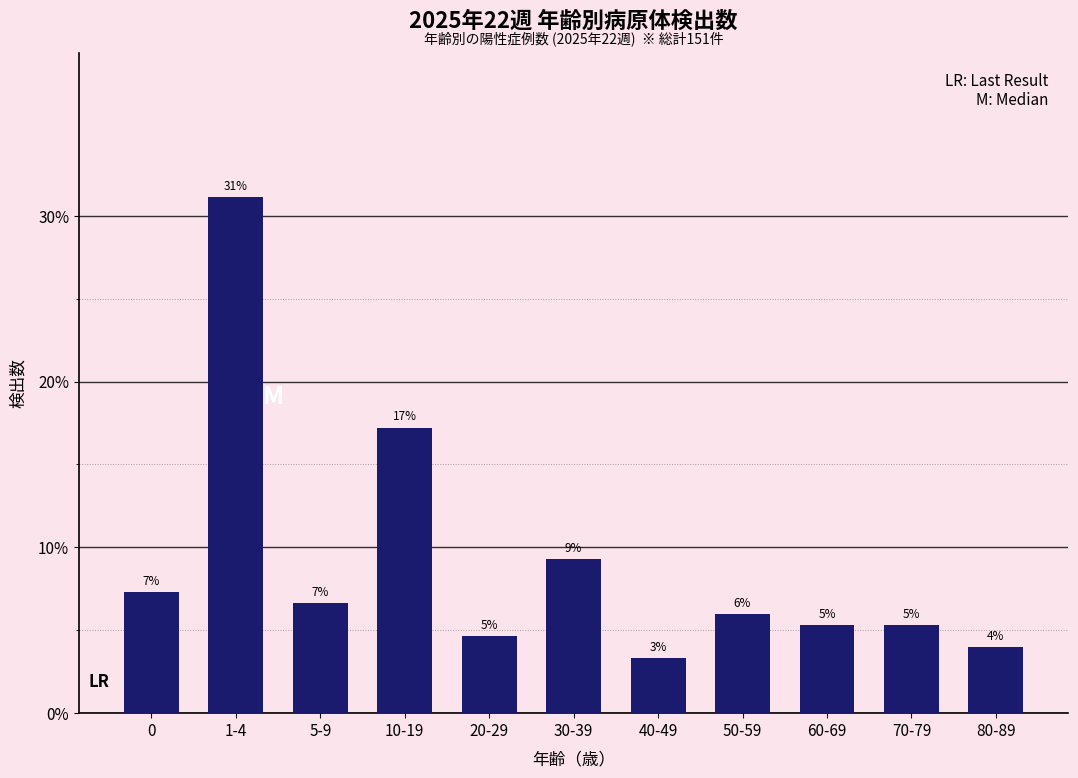

Reading left to right, list all the values displayed in this chart.

0=0.1	1-4=0.3	5-9=0.1	10-19=0.2	20-29=0.0	30-39=0.1	40-49=0.0	50-59=0.1	60-69=0.1	70-79=0.1	80-89=0.0